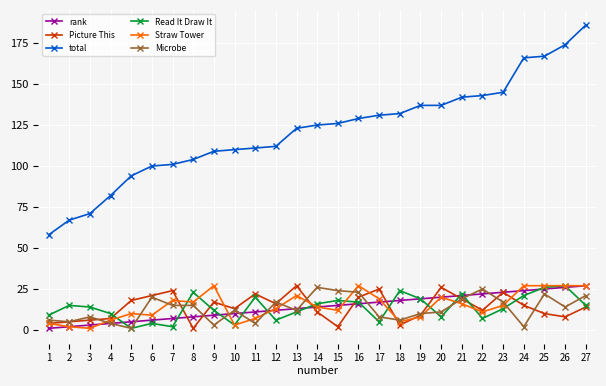

Is it true that Read It Draw It equals 26 at 16?

False